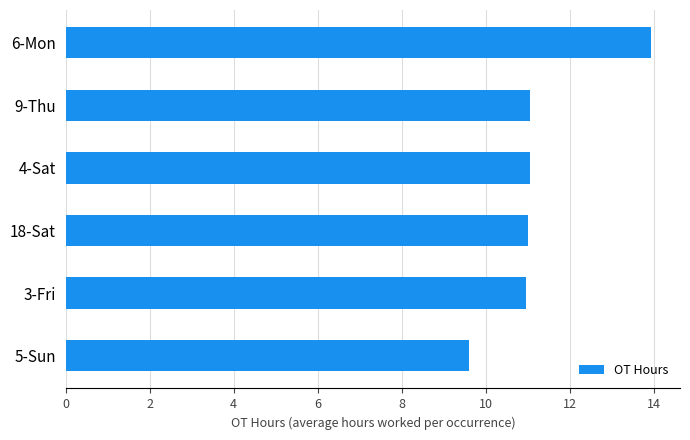

The chart shows a value of 5.2 at 9-Thu. True or false?

False